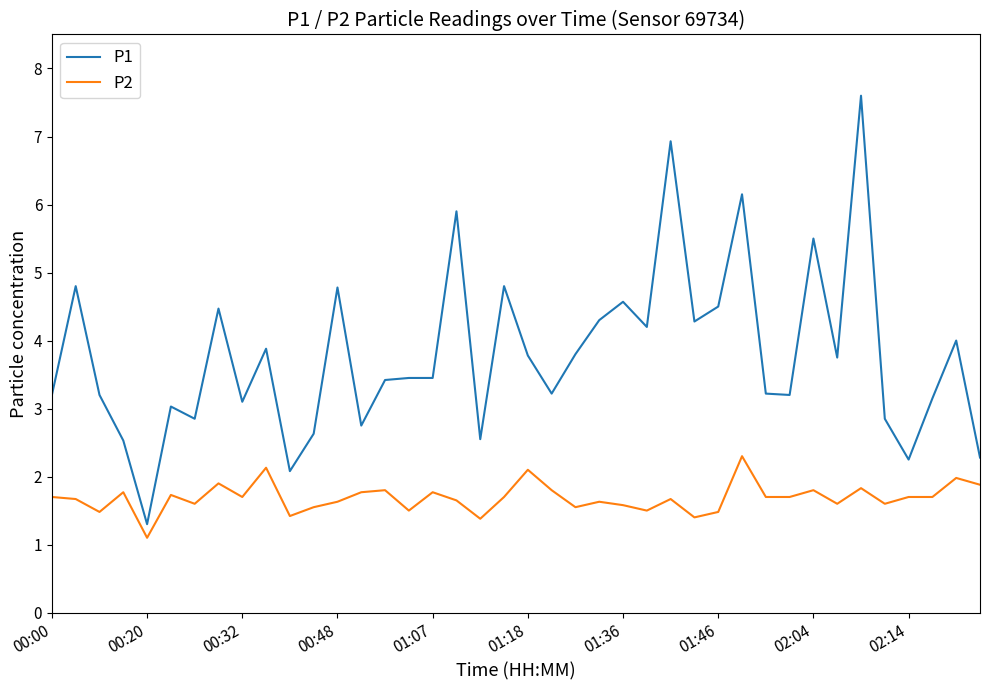

Rank the series by their maximum value, from highest to lowest.

P1, P2